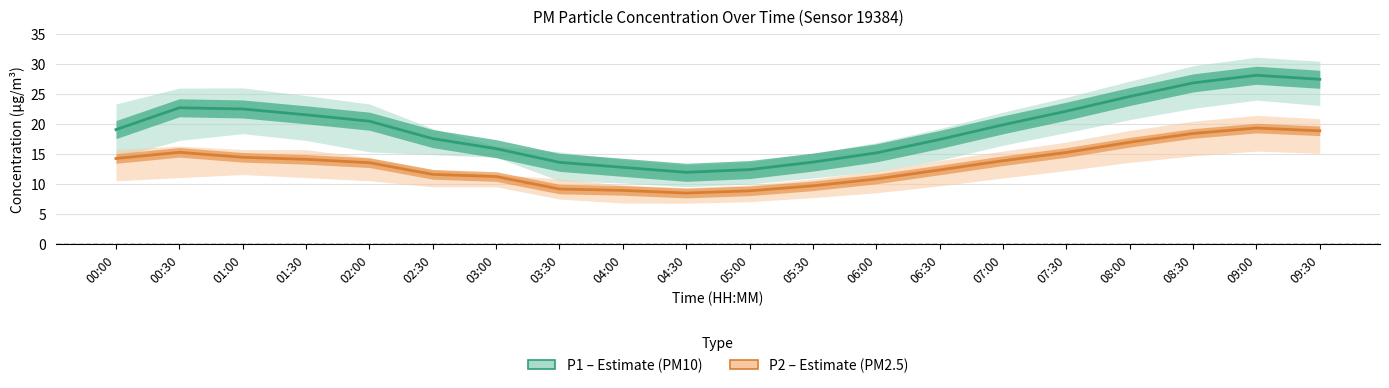

Where does the P1 (PM10) series first go above 19?

00:00